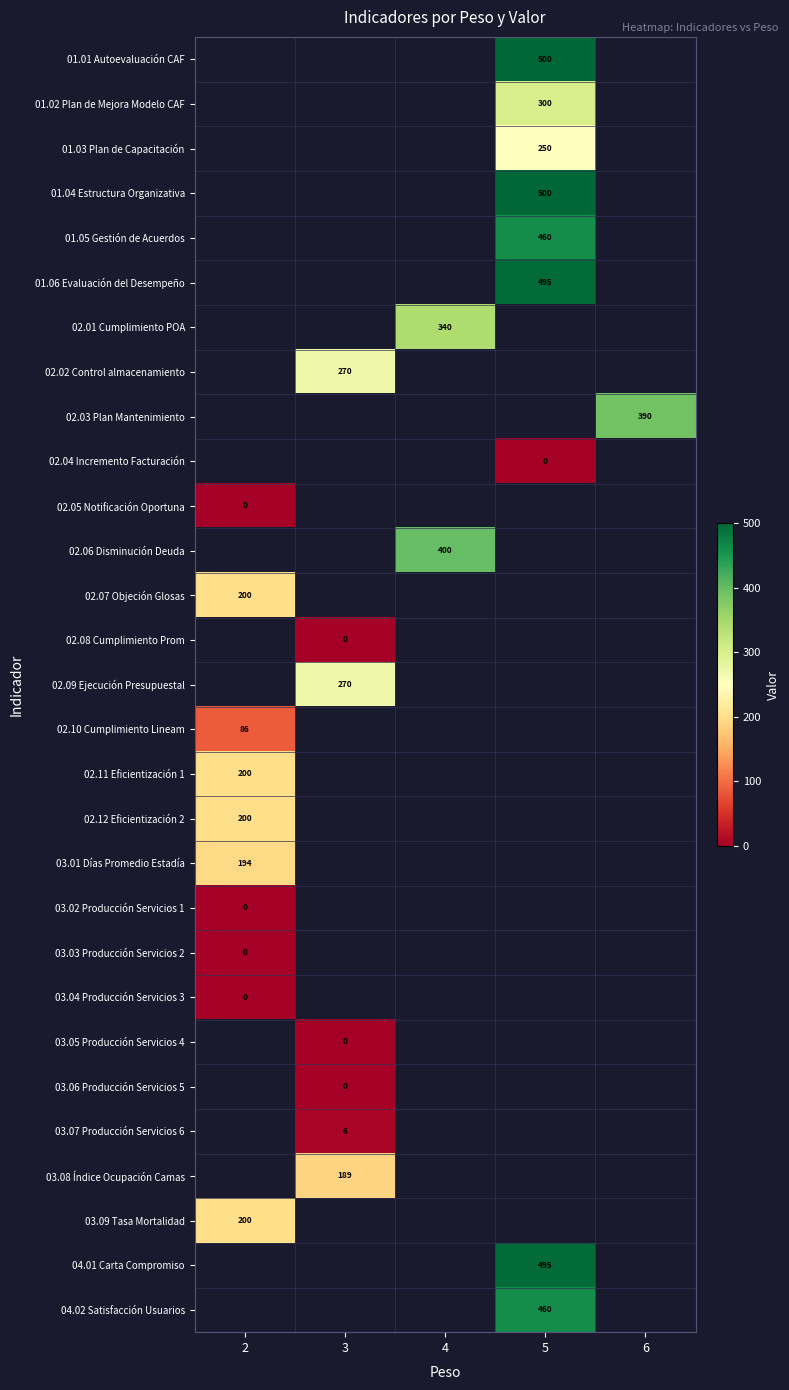

How many distinct data groups are displayed?

29